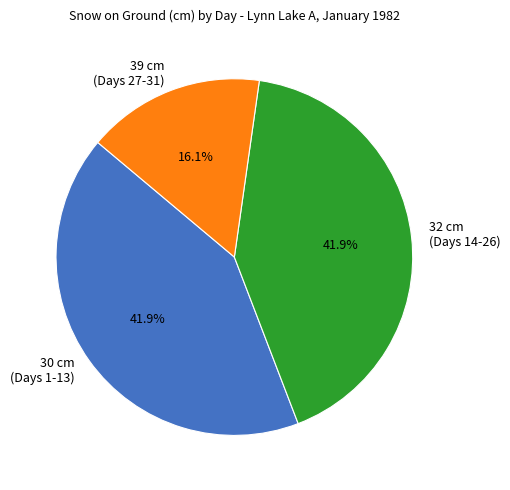

Count the number of slices in the pie.

3